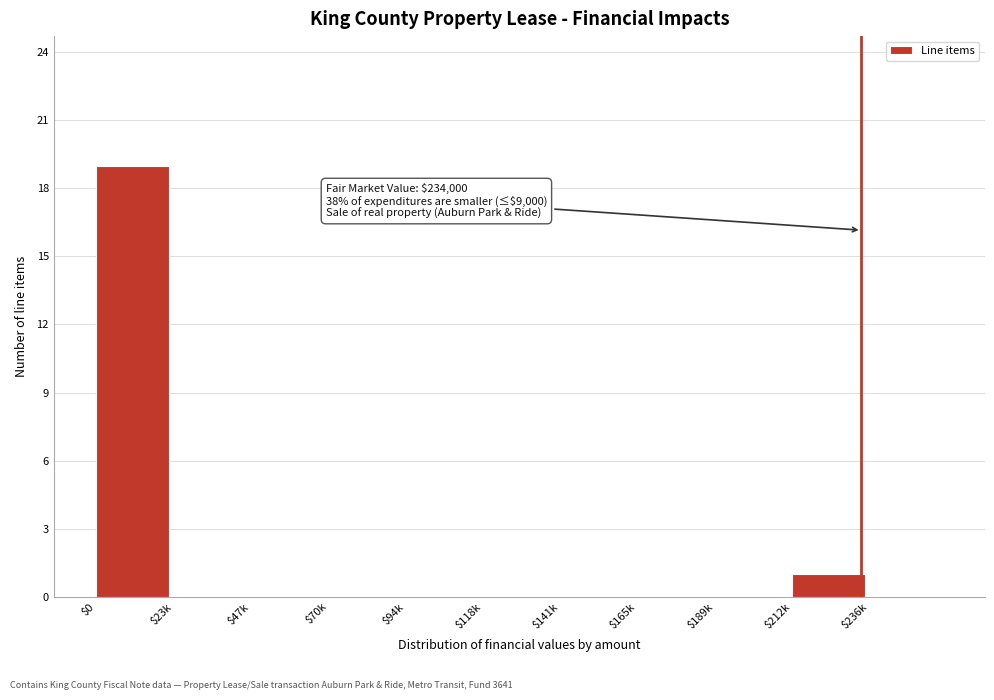

What is the greatest value displayed?

19